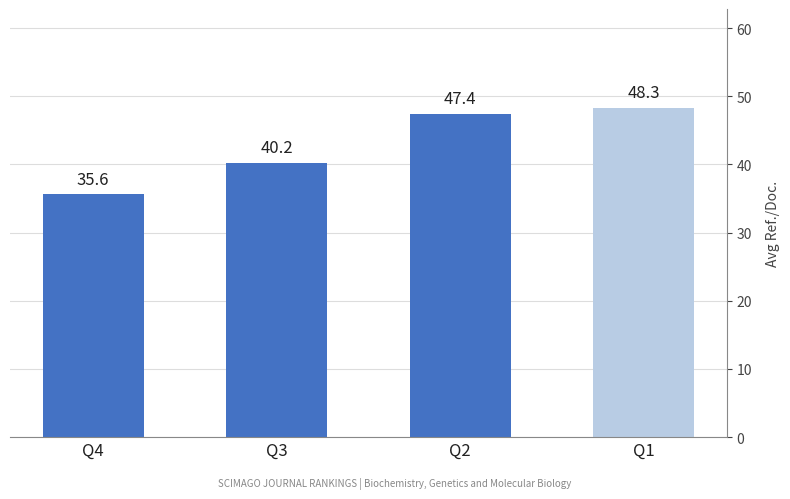

Between Q4 and Q3, which is larger?

Q3